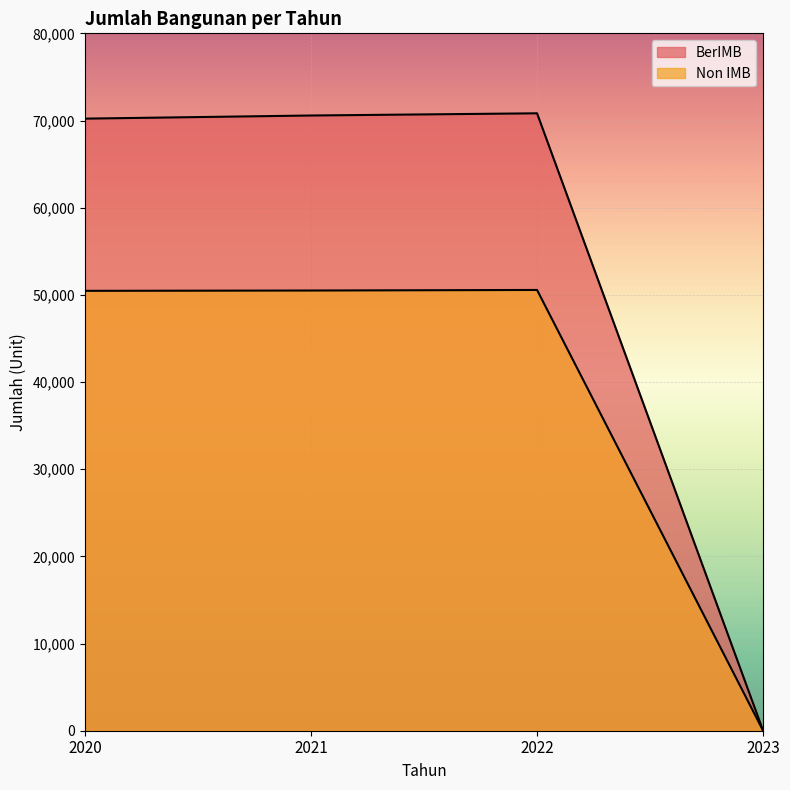

The Non IMB series shows 0 at 2023. True or false?

True